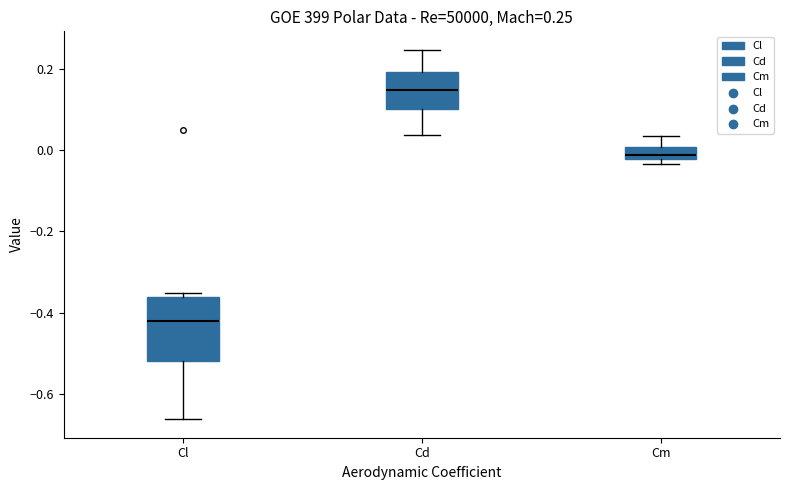

Which box has the highest median line?

Cd